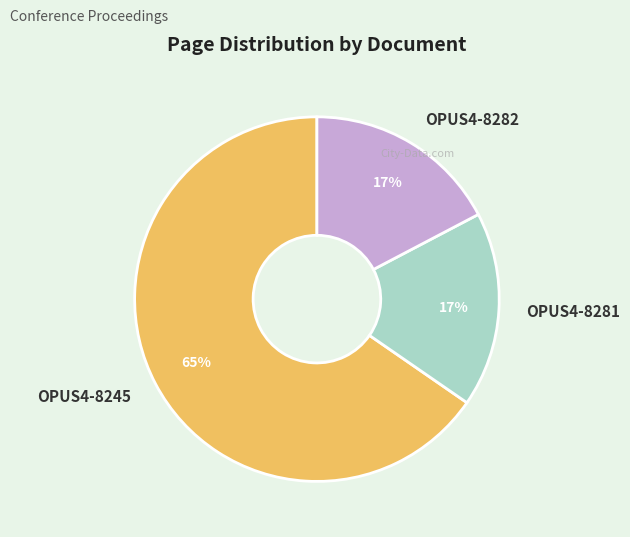

True or false: OPUS4-8281 accounts for 17% of the total.

True